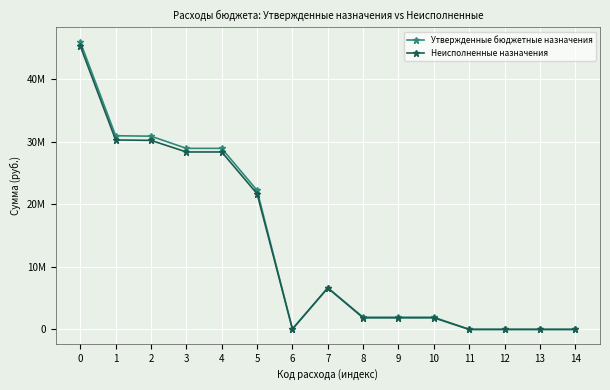

Read the Неисполненные назначения value at 6.

51132.0